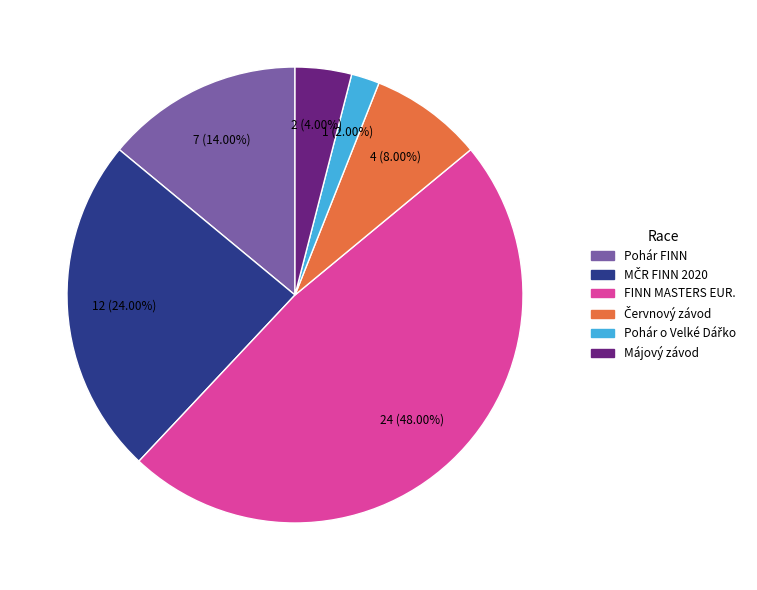

Is there any slice that represents more than half of the pie?

No